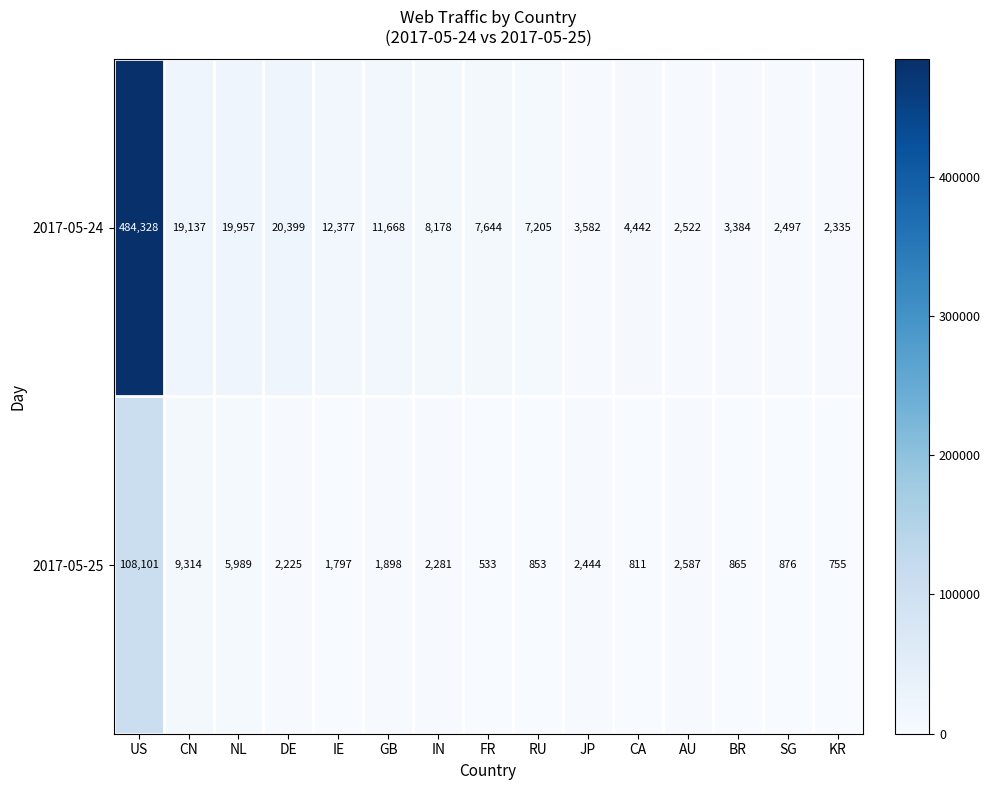

Reading left to right, transcribe all the data shown in this chart.

2017-05-24: 484328	19137	19957	20399	12377	11668	8178	7644	7205	3582	4442	2522	3384	2497	2335
2017-05-25: 108101	9314	5989	2225	1797	1898	2281	533	853	2444	811	2587	865	876	755